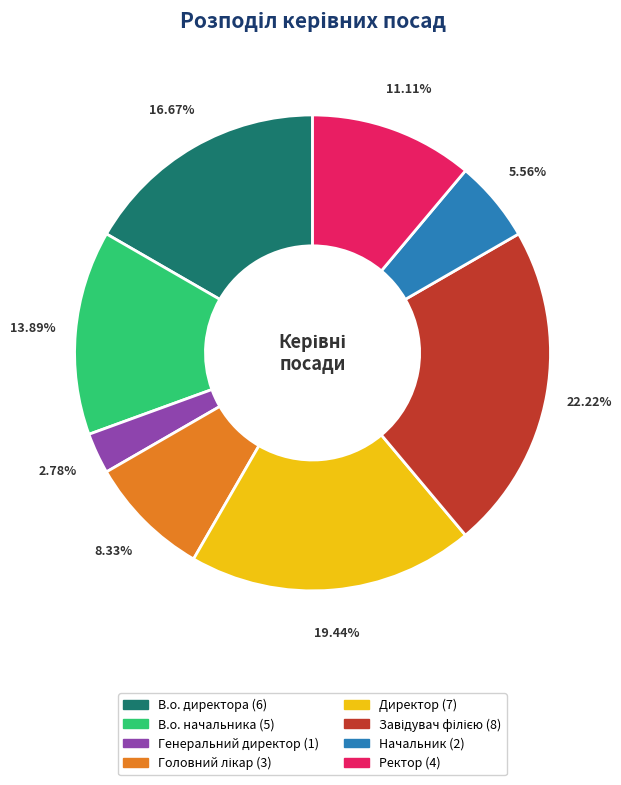

Is it true that Директор is 33% of the pie?

False